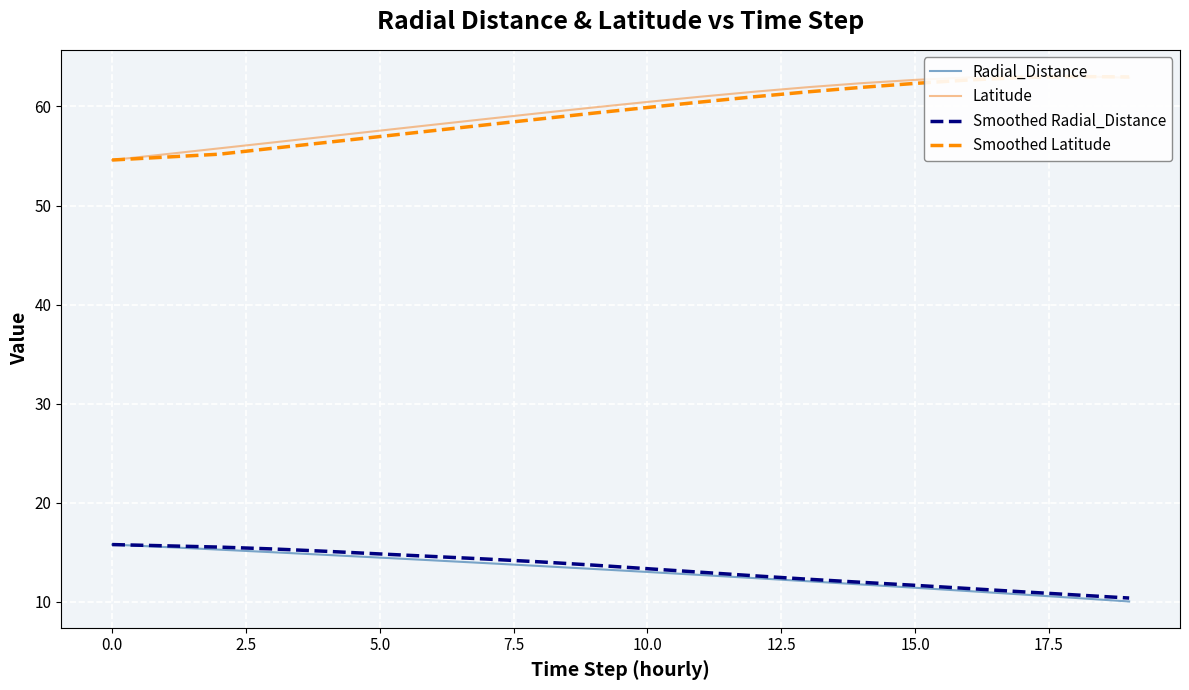

At which category does the chart reach its peak across all series?

17